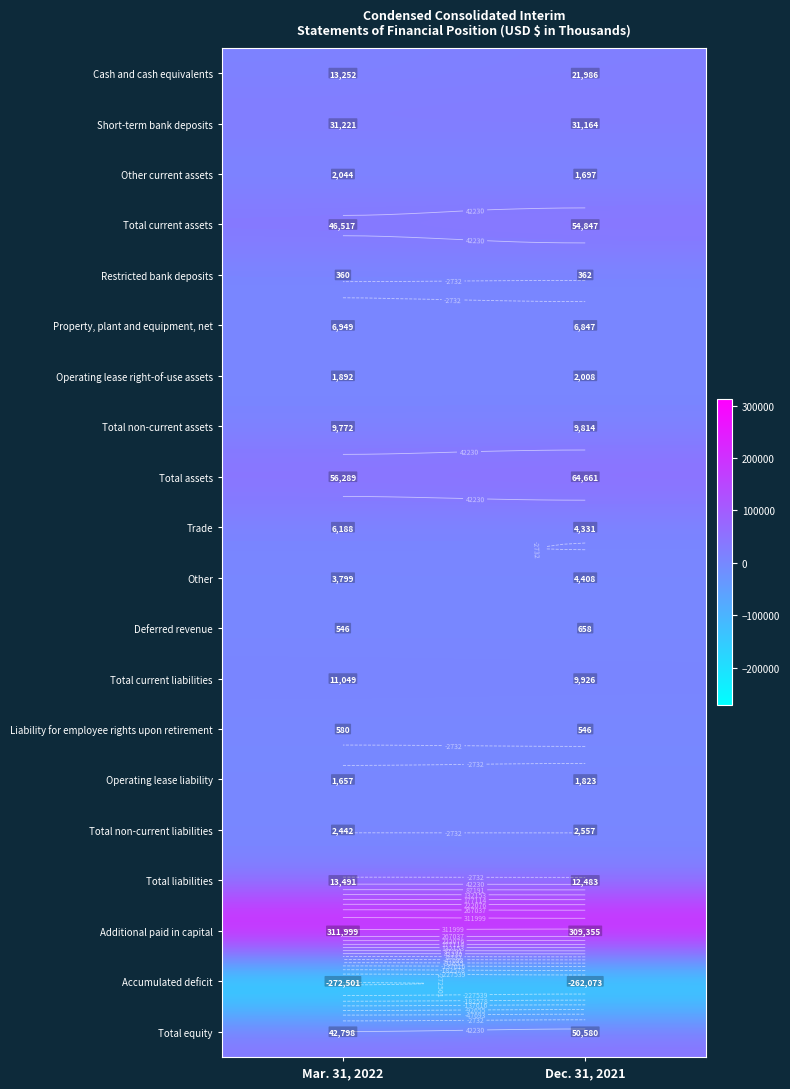

What is the spread (max minus min) of values at Dec. 31, 2021?

571428